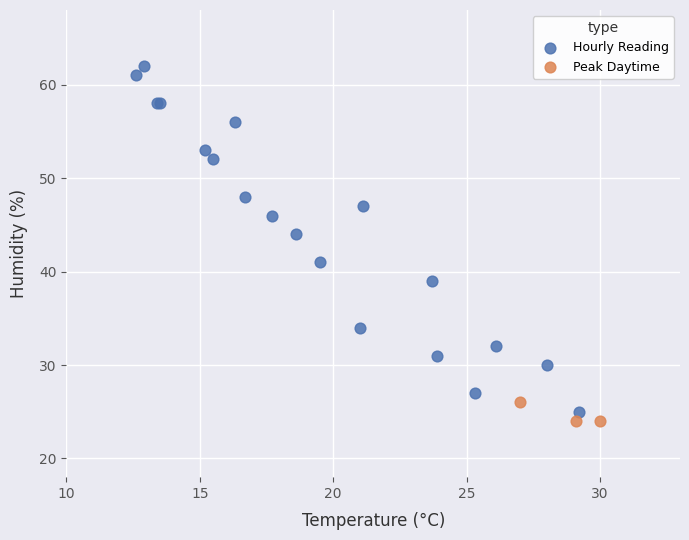

Which series reaches the minimum Y coordinate?

Peak Daytime